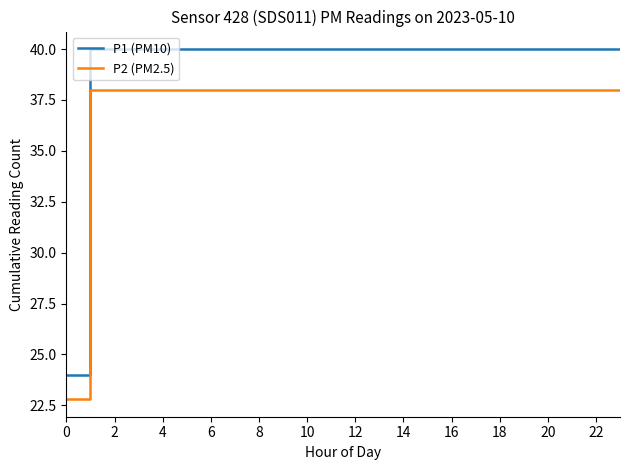

Which series has the largest range (max minus min)?

P1 (PM10)